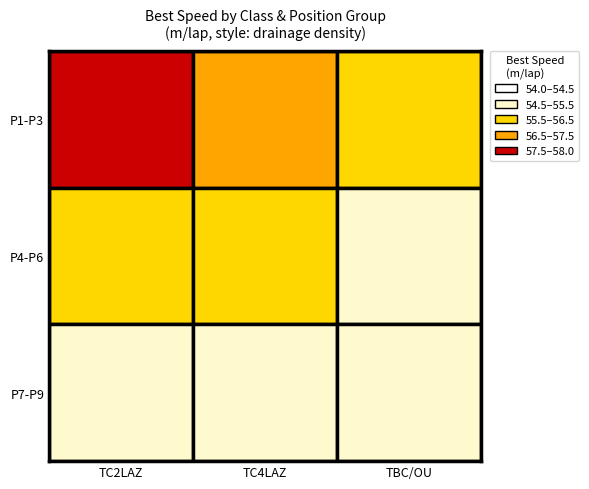

Which series has the largest total across all categories?

row0